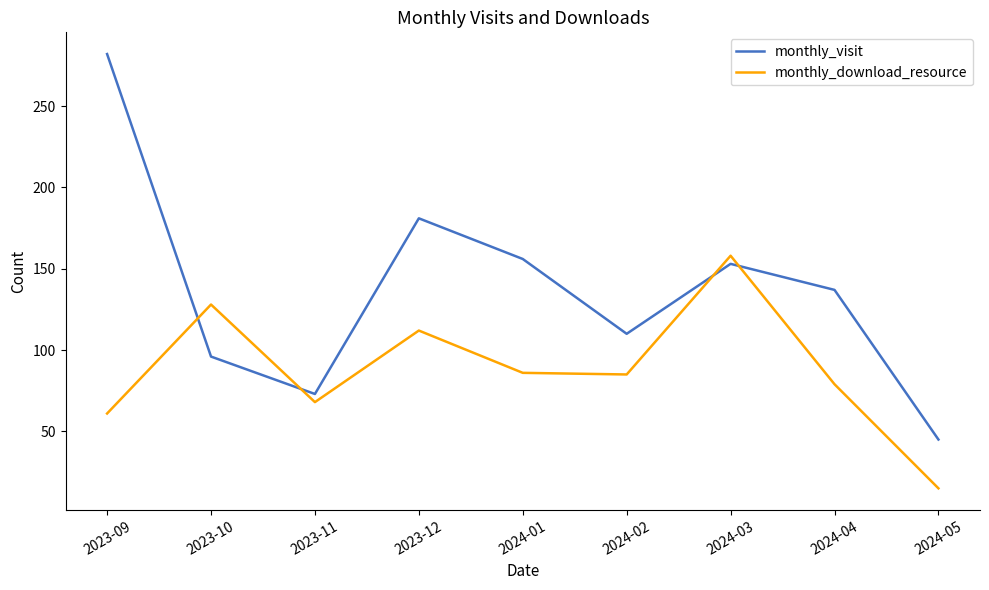

Which category has the highest value across all series?

2023-09